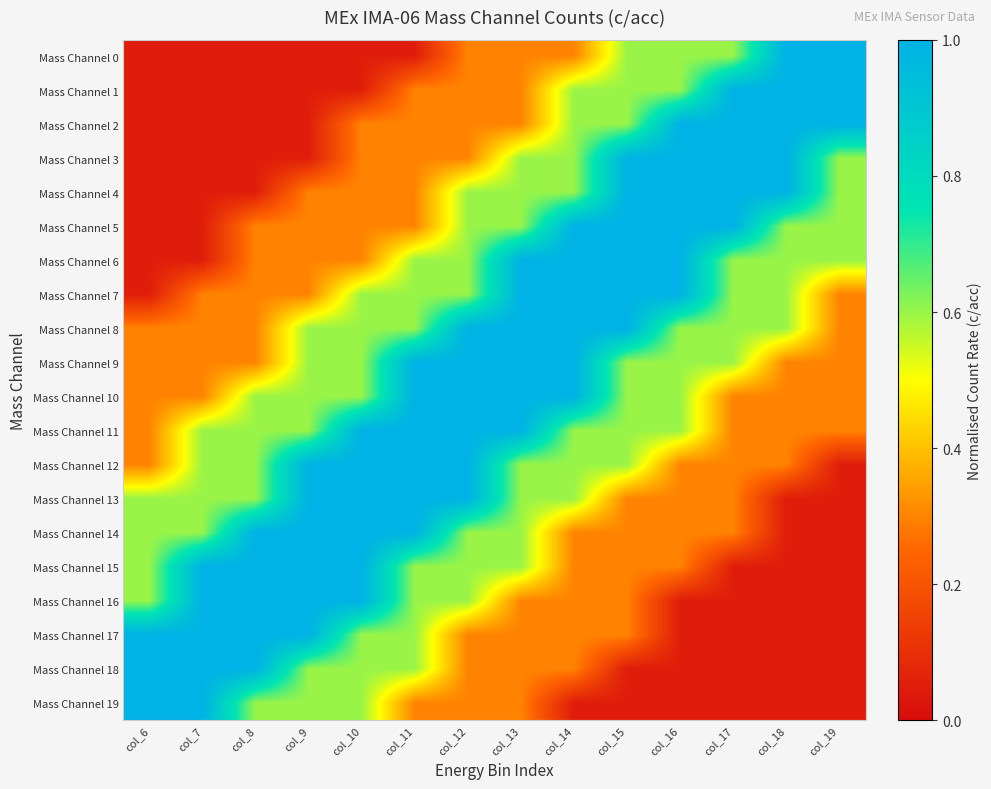

Rank the series by their maximum value, from highest to lowest.

Mass Channel 0, Mass Channel 1, Mass Channel 2, Mass Channel 3, Mass Channel 4, Mass Channel 5, Mass Channel 6, Mass Channel 7, Mass Channel 8, Mass Channel 9, Mass Channel 10, Mass Channel 11, Mass Channel 12, Mass Channel 13, Mass Channel 14, Mass Channel 15, Mass Channel 16, Mass Channel 17, Mass Channel 18, Mass Channel 19